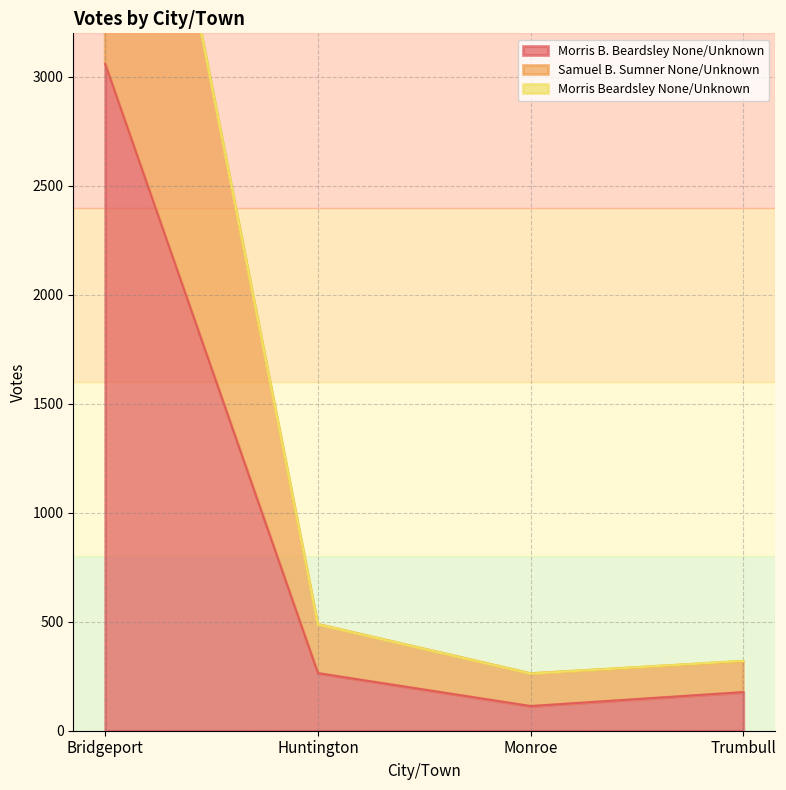

Count the number of categories in the chart.

4